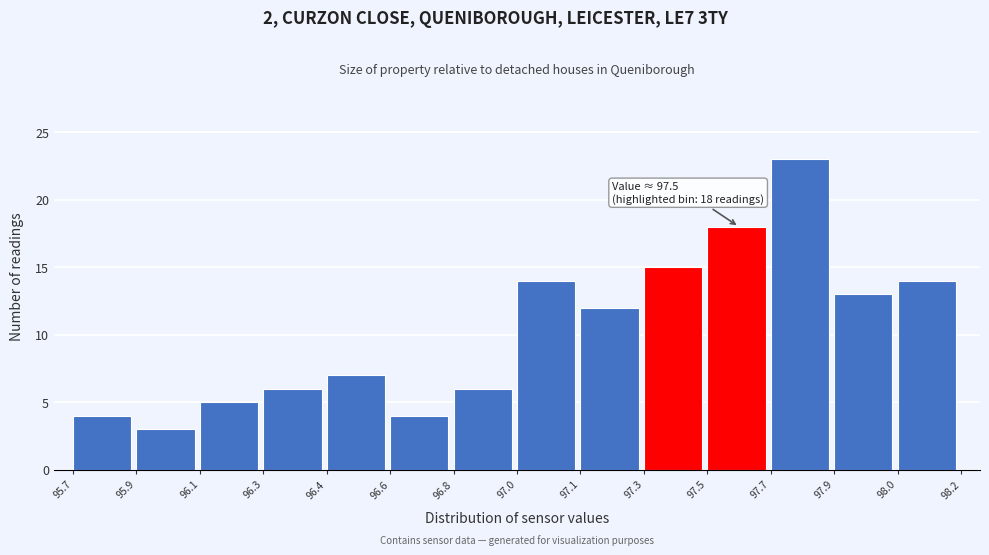

Reading left to right, transcribe all the data shown in this chart.

4	3	5	6	7	4	6	14	12	15	18	23	13	14